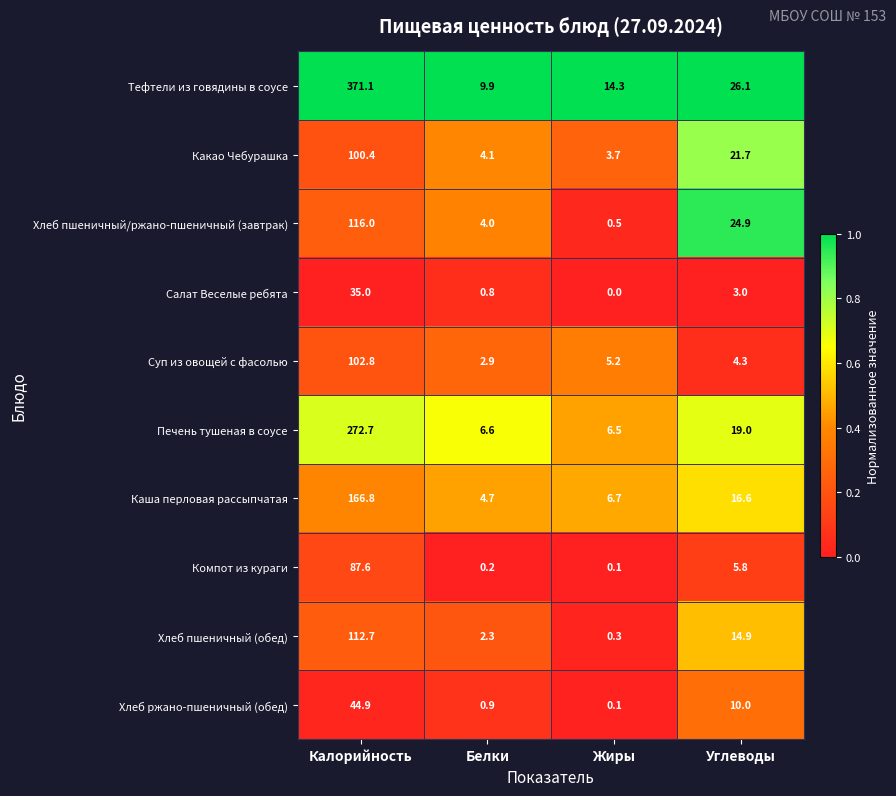

What is the difference between the maximum and minimum values in the Какао Чебурашка series?

96.7